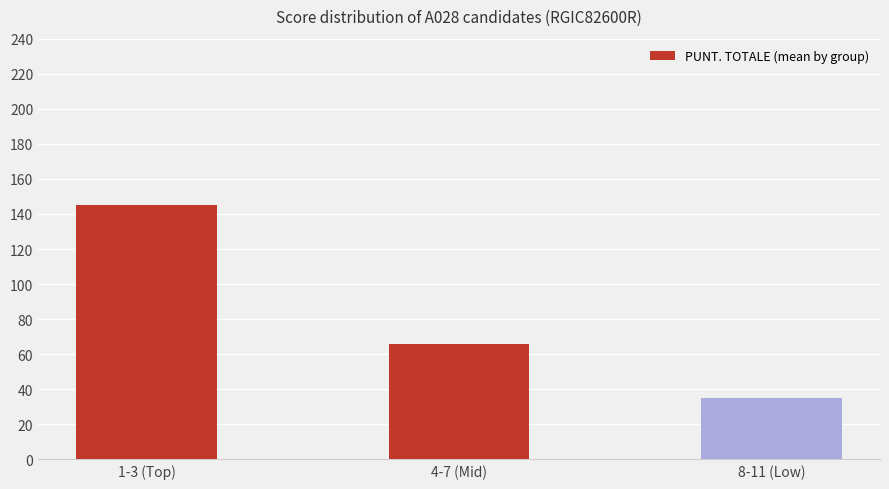

The value at 4-7 (Mid) is 65.9. True or false?

True